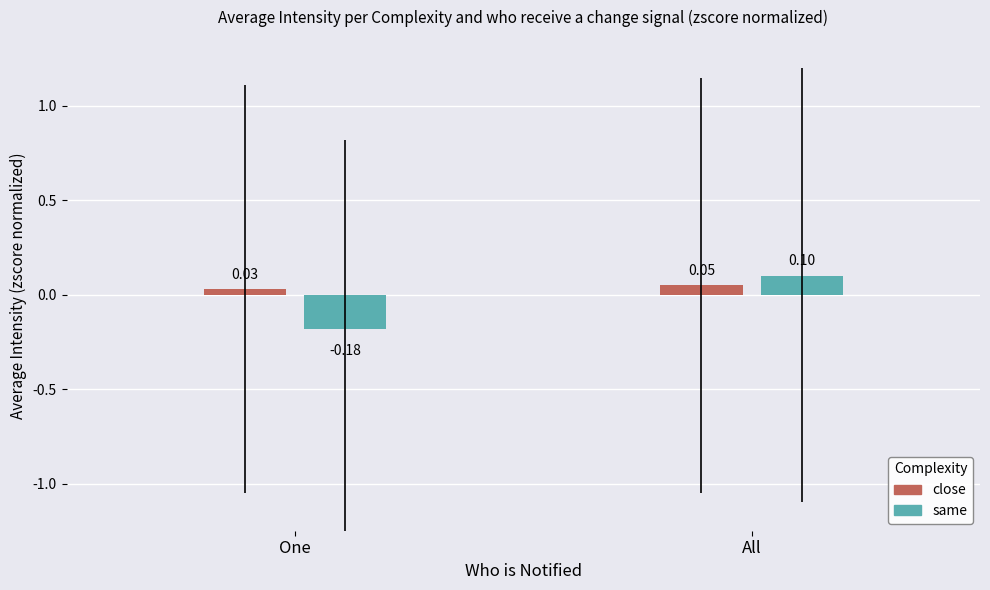

Which series has the widest spread of values?

same